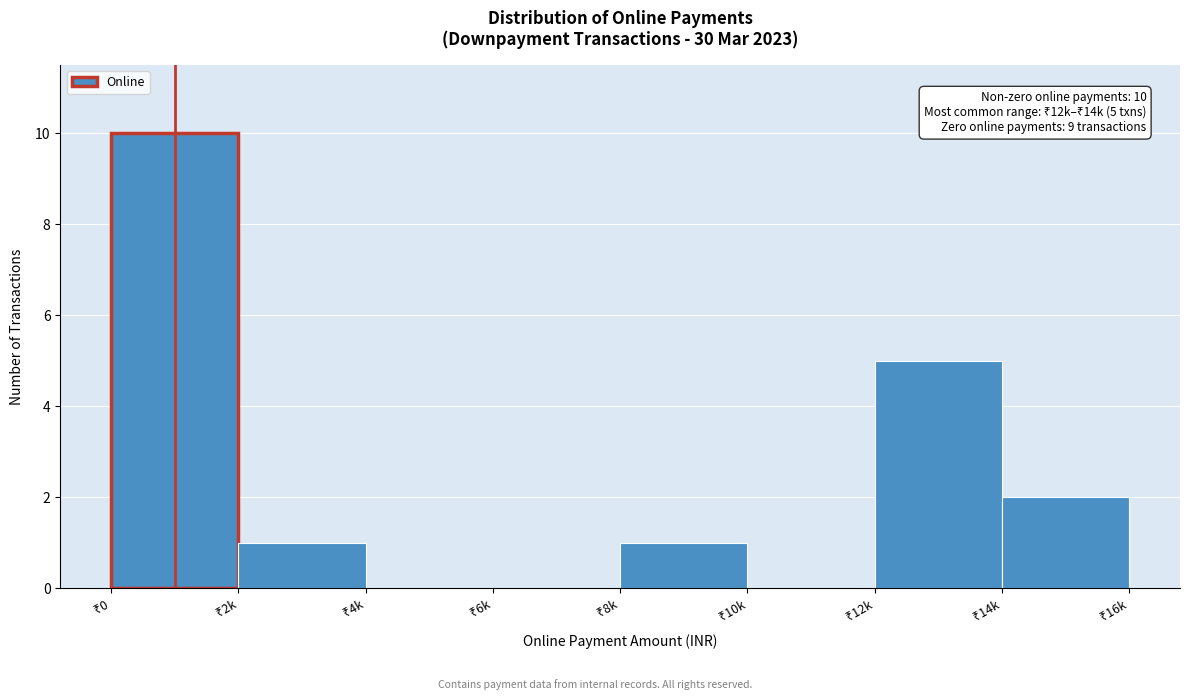

What is the sum of all values?

19